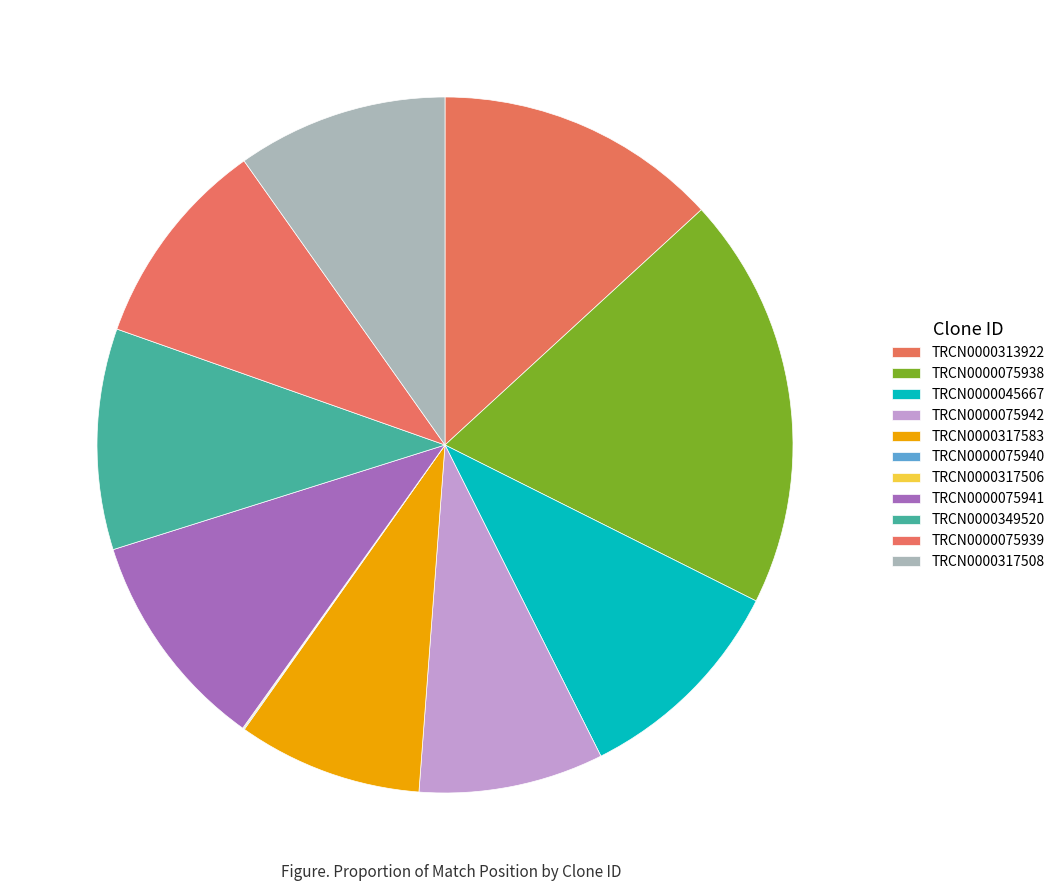

Does any single category account for the majority?

No